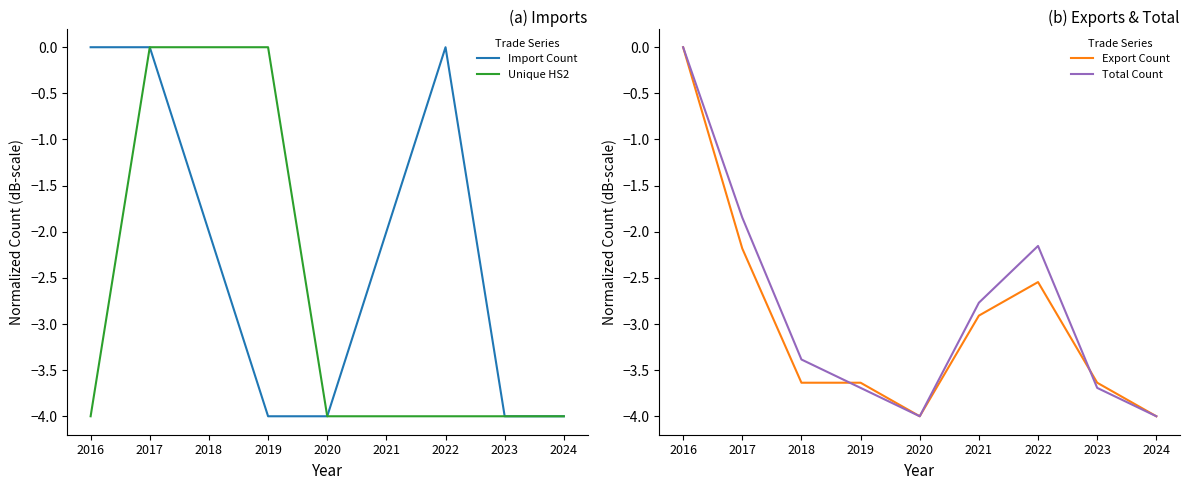

Is the value of Total Count at 2018 greater than the value of Import Count at 2024?

Yes